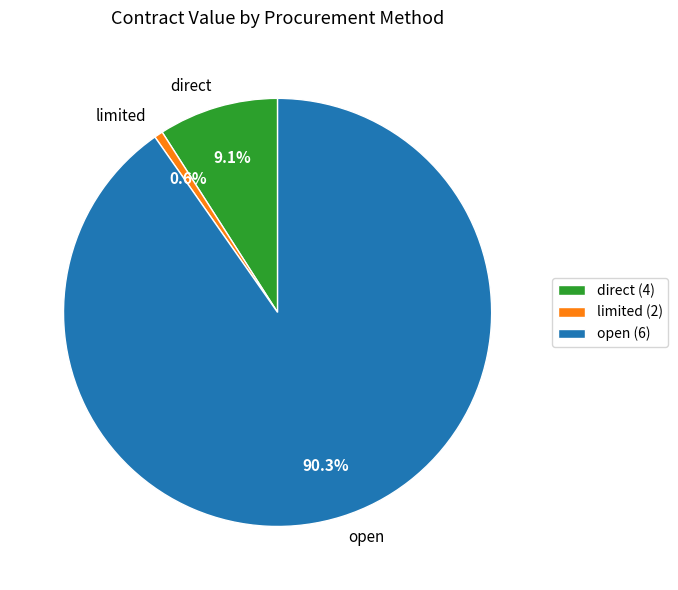

How many slices are in this pie chart?

3